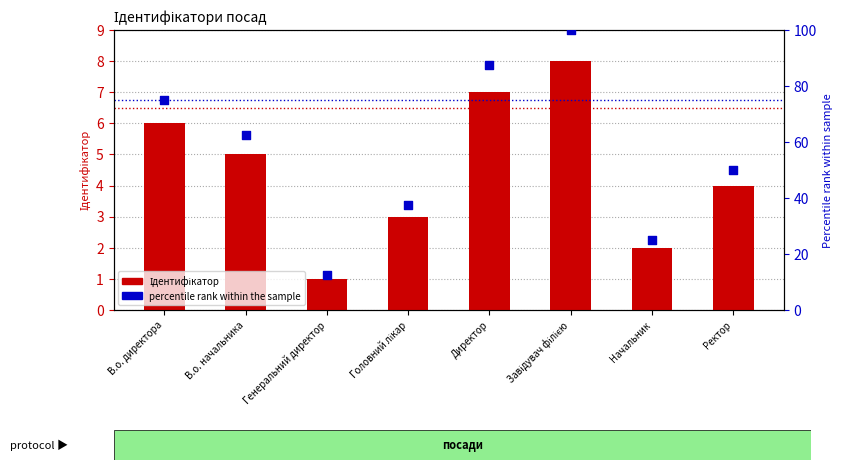

Which series has the largest Y range (max minus min)?

percentile rank within the sample